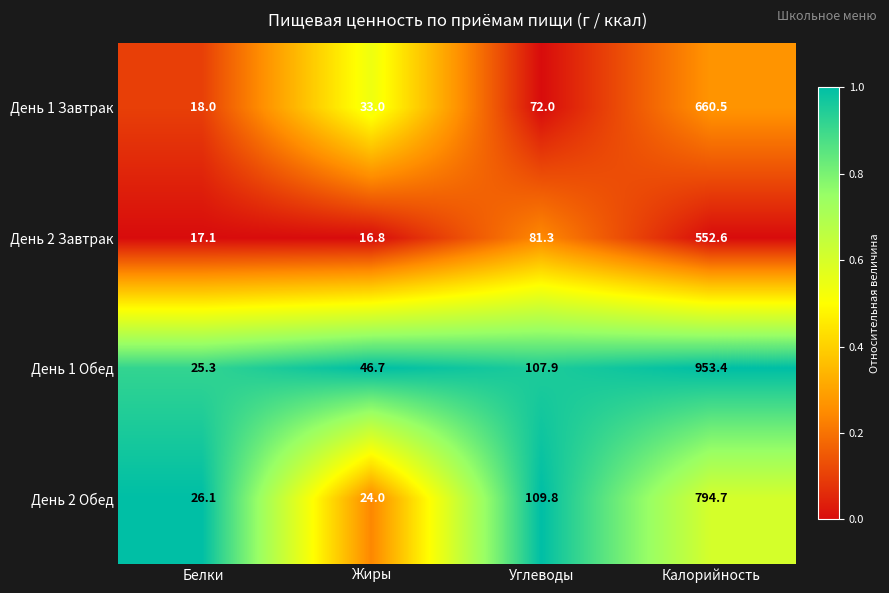

Reading right to left, what are all the values shown in this chart?

День 1 Завтрак: 660.5	72.0	33.0	18.0
День 2 Завтрак: 552.6	81.3	16.8	17.1
День 1 Обед: 953.4	107.9	46.7	25.3
День 2 Обед: 794.7	109.8	24.0	26.1